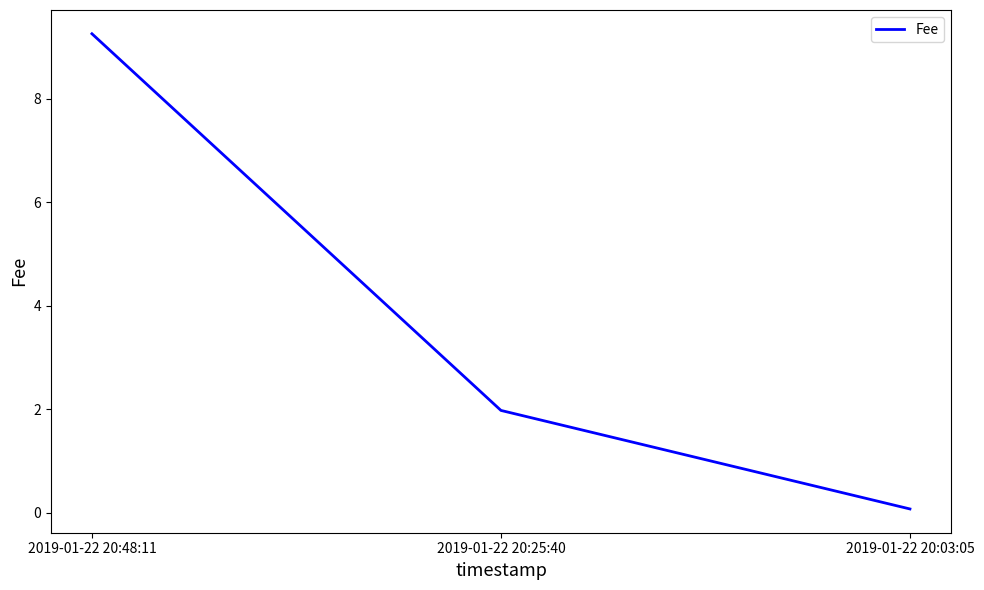

Rank the categories by value from lowest to highest.

2019-01-22 20:03:05, 2019-01-22 20:25:40, 2019-01-22 20:48:11